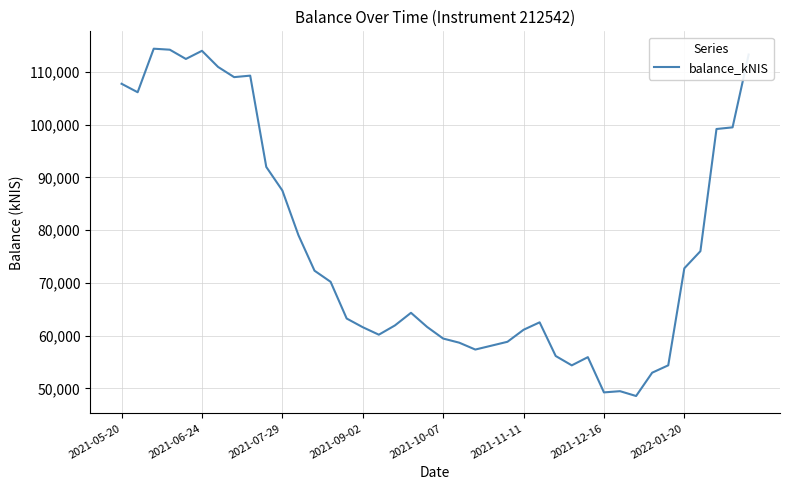

What is the greatest value displayed?

114393.2